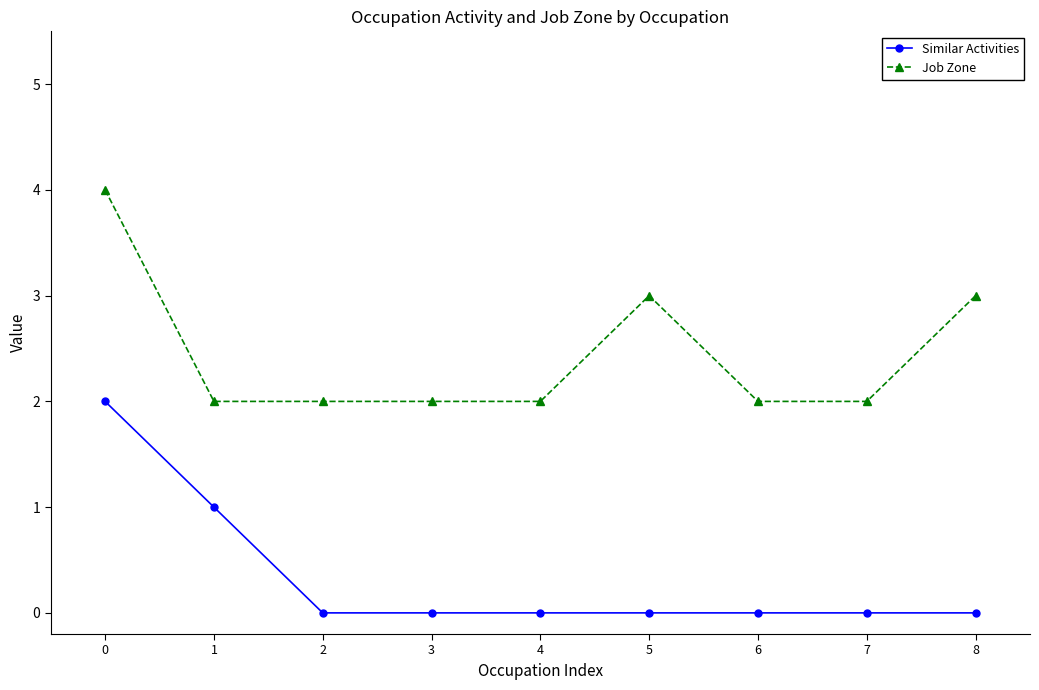

True or false: Job Zone has more than 2 points higher than both neighbors.

False